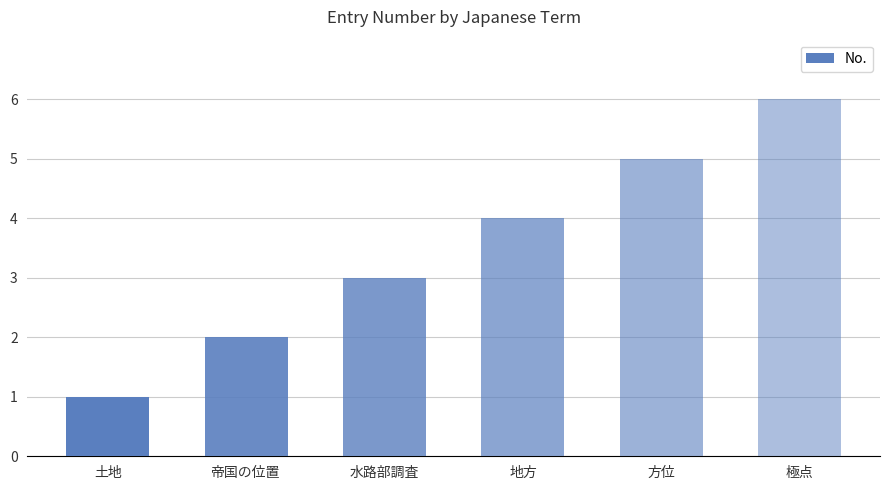

What is the difference between the second highest and second lowest values?

3